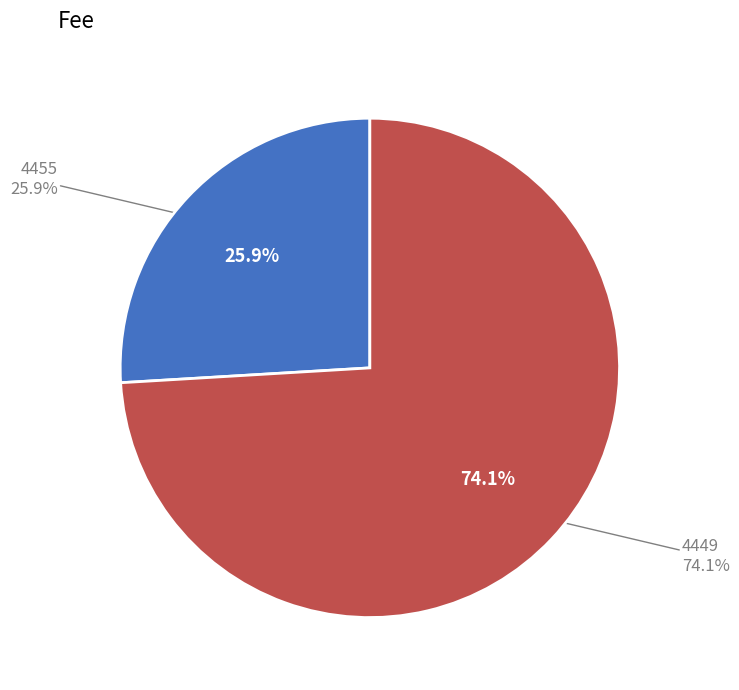

What is the smallest slice in the pie chart?

4455